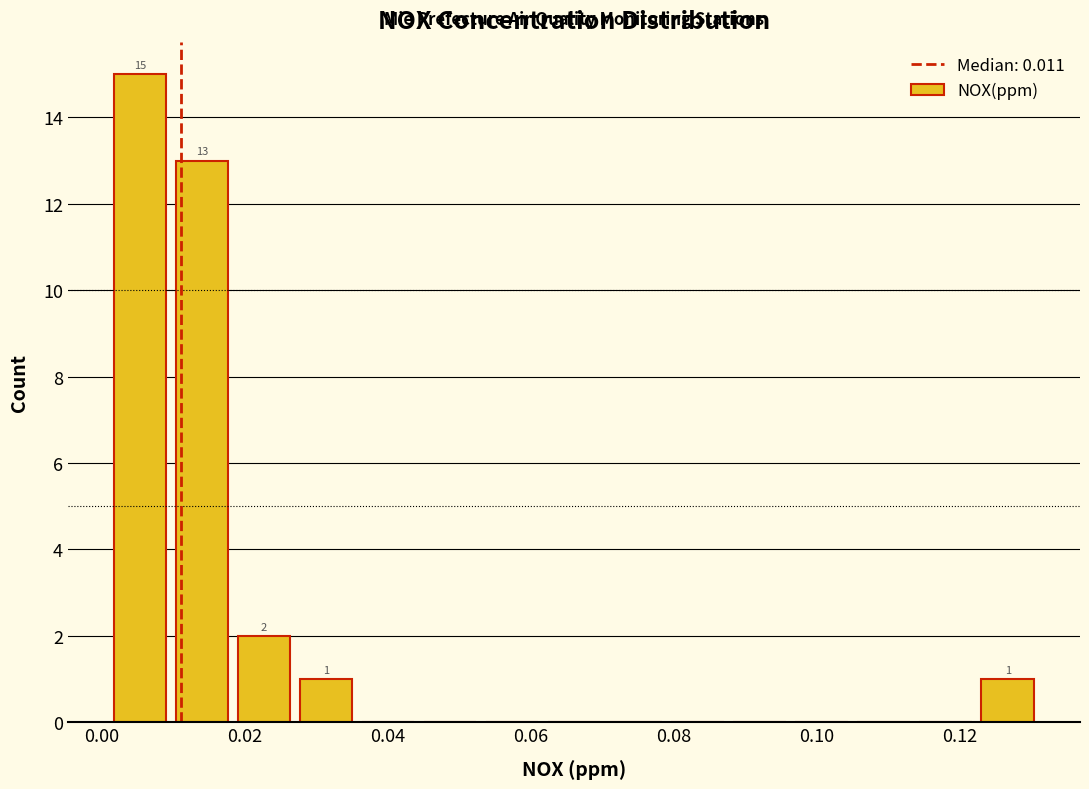

Over which range of the x-axis is the bar tallest?

0.002 to 0.010